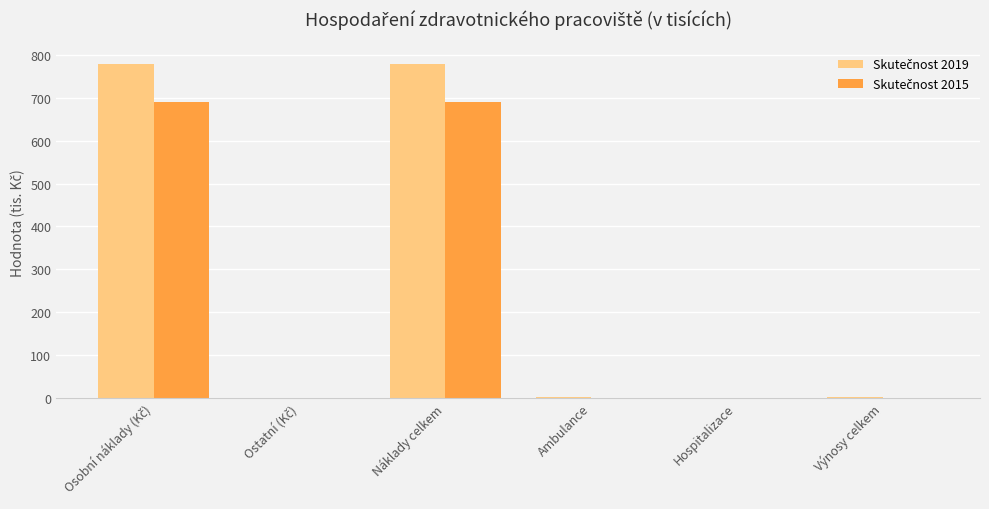

Reading left to right, transcribe all the data shown in this chart.

Skutečnost 2019: Osobní náklady (Kč)=779.1	Ostatní (Kč)=0.2	Náklady celkem=779.3	Ambulance=3.0	Hospitalizace=0.0	Výnosy celkem=3.0
Skutečnost 2015: Osobní náklady (Kč)=690.5	Ostatní (Kč)=0.5	Náklady celkem=690.9	Ambulance=0.0	Hospitalizace=0.0	Výnosy celkem=0.0